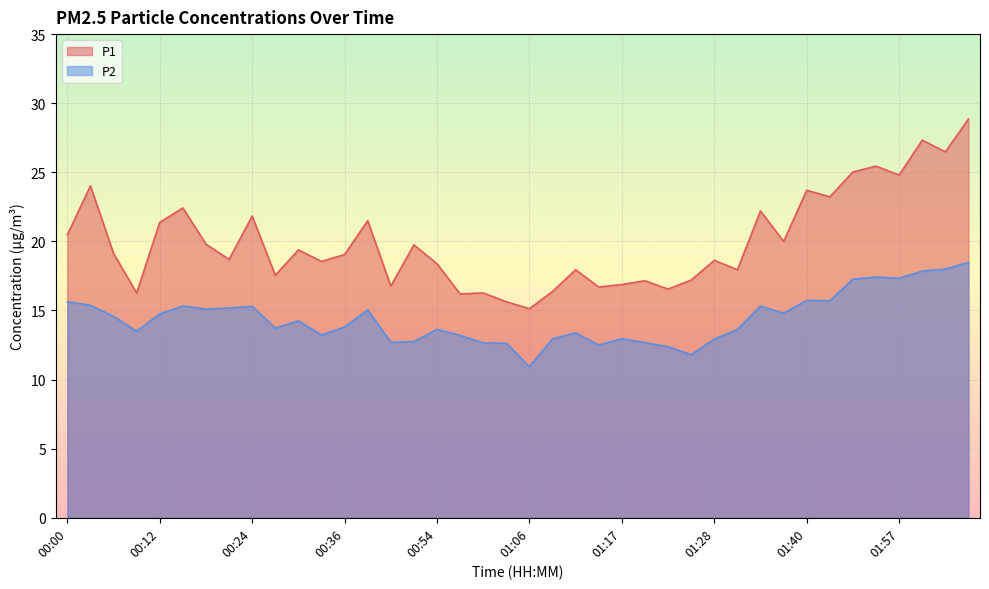

The value of P1 at 02:07 is 7.7. True or false?

False